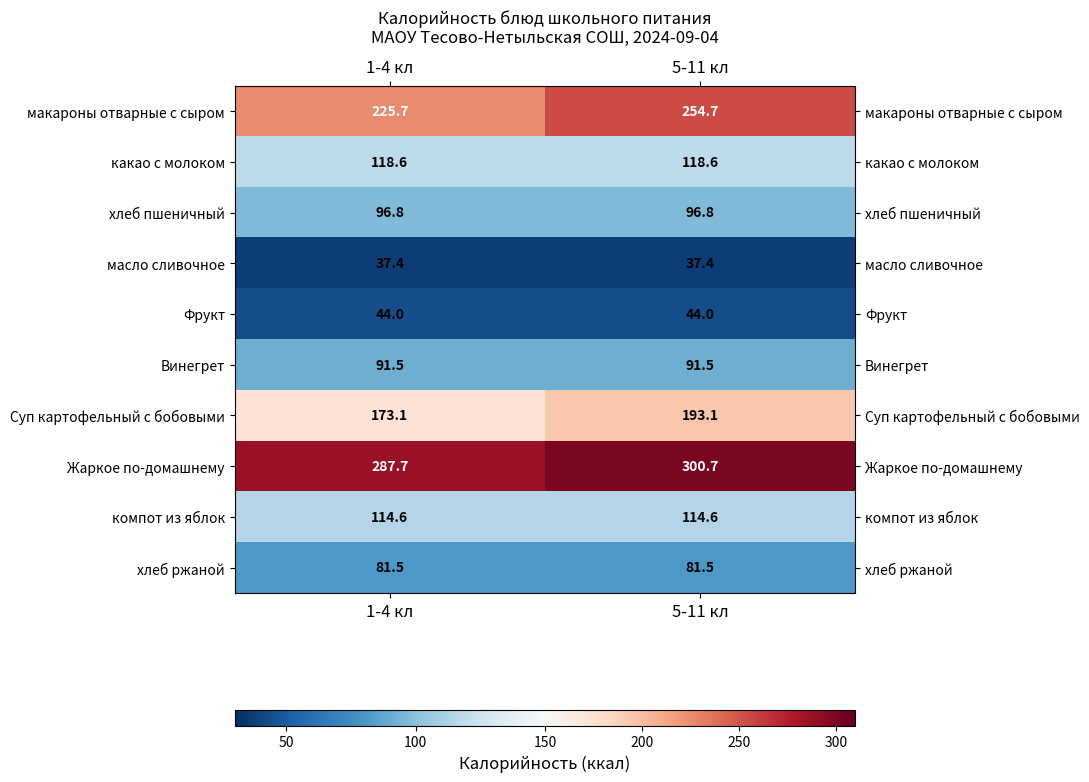

At how many categories does at least one series exceed 78?

2